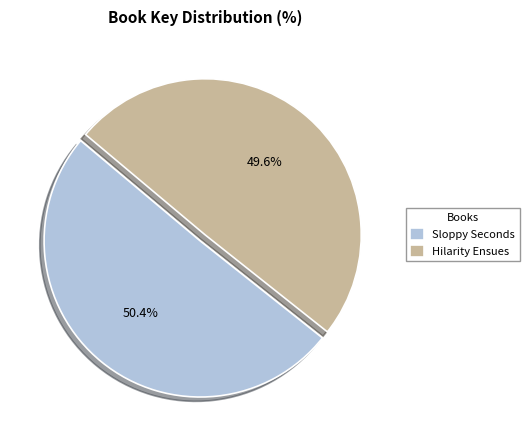

Which category has the smallest portion of the pie?

Hilarity Ensues